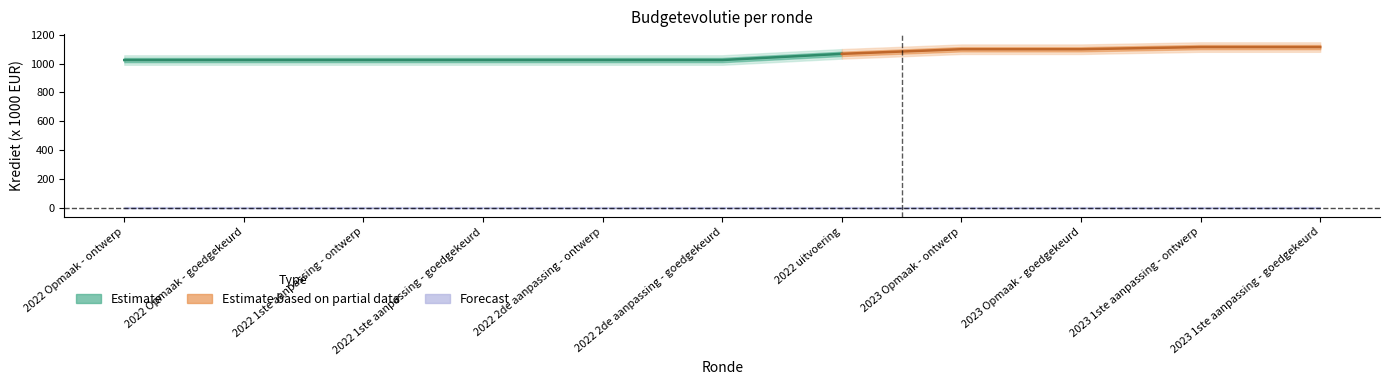

What is the label of the 4th point from the left?

2022 1ste aanpassing - goedgekeurd